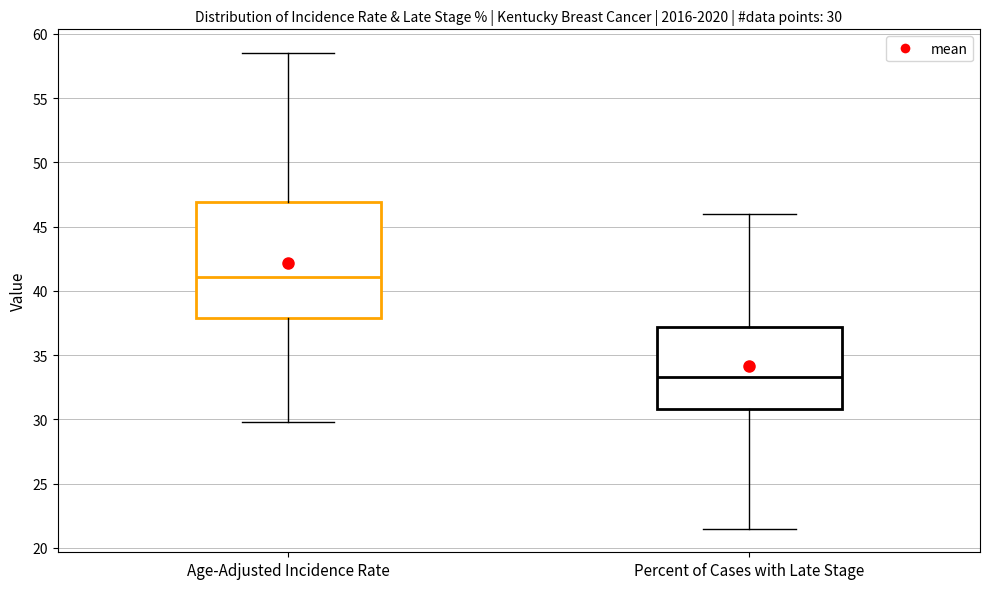

Which box's median line is the lowest?

Percent of Cases with Late Stage